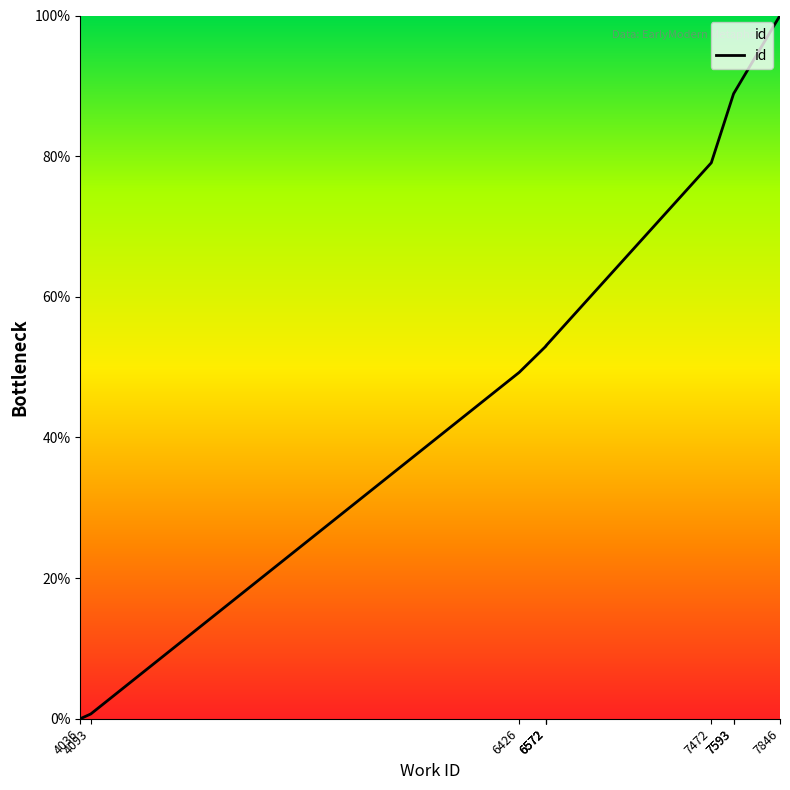

List the labels in order of value, smallest first.

4036, 4093, 6426, 6572, 6572, 6572, 7472, 7593, 7593, 7846